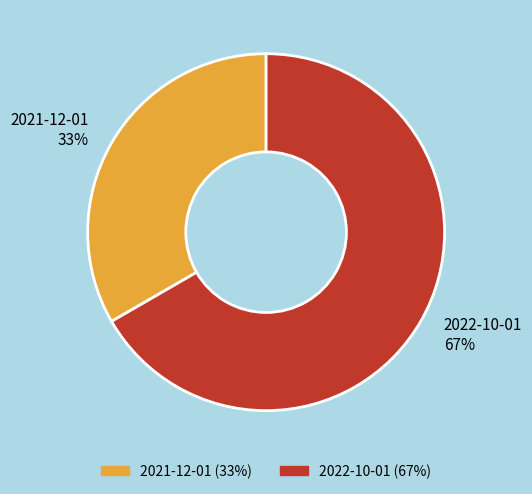

The 2022-10-01 slice represents 76% of the pie. True or false?

False